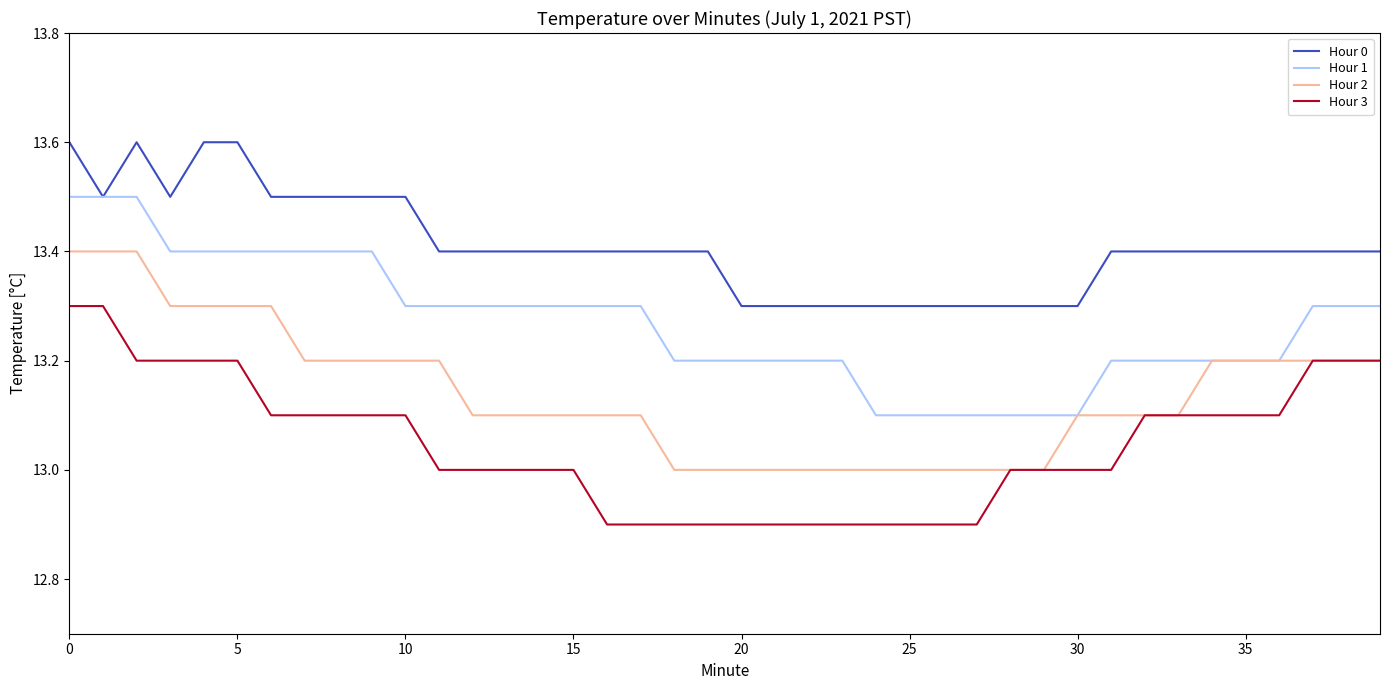

List the series in order of their peak value, lowest first.

Hour 3, Hour 2, Hour 1, Hour 0